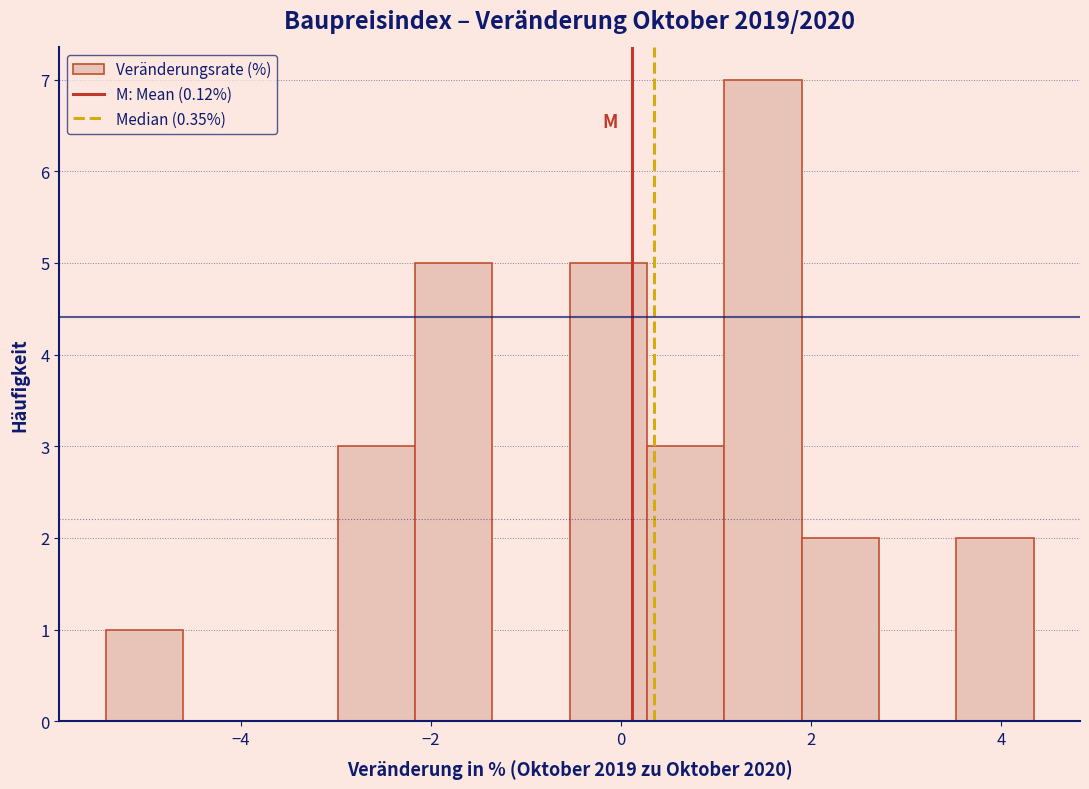

Reading left to right, list every bar in this chart as the range it spans on the x-axis followed by its height. Neither the bar edges nor the heights are printed on the chart, so give them approximately, as read against the axes.

-5.4 to -4.6: 1
-4.6 to -3.8: 0
-3.8 to -3.0: 0
-3.0 to -2.2: 3
-2.2 to -1.4: 5
-1.4 to -0.6: 0
-0.6 to 0.2: 5
0.2 to 1.0: 3
1.0 to 2.0: 7
2.0 to 2.8: 2
2.8 to 3.6: 0
3.6 to 4.4: 2